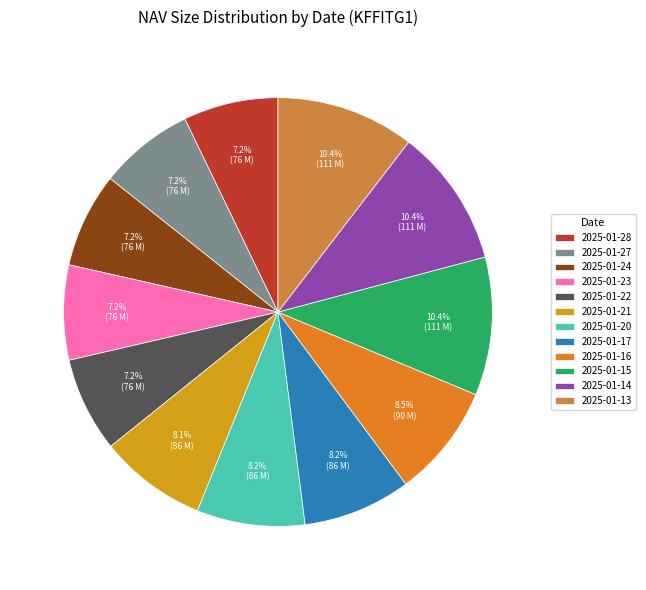

What percentage is the 2025-01-16 slice, to the nearest percent?

9%